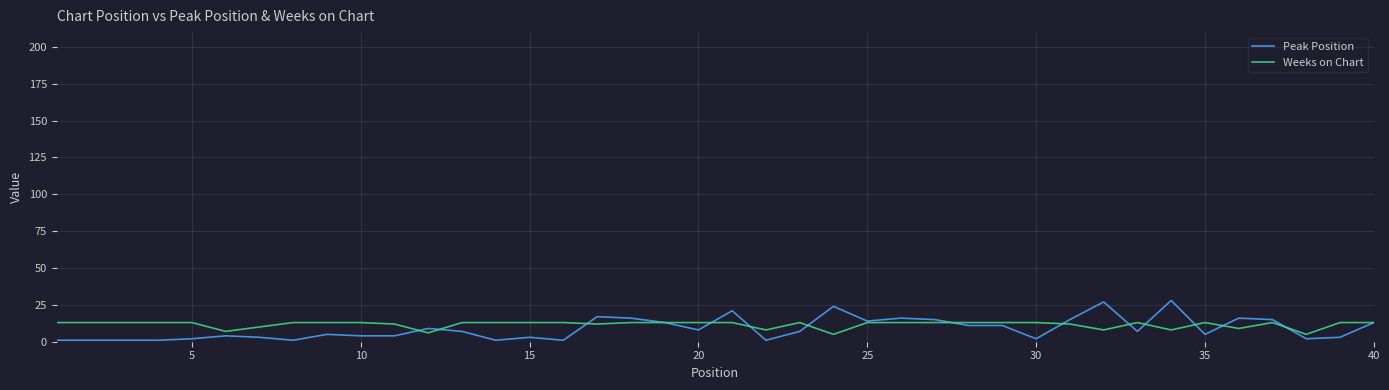

What is the greatest value displayed?

28